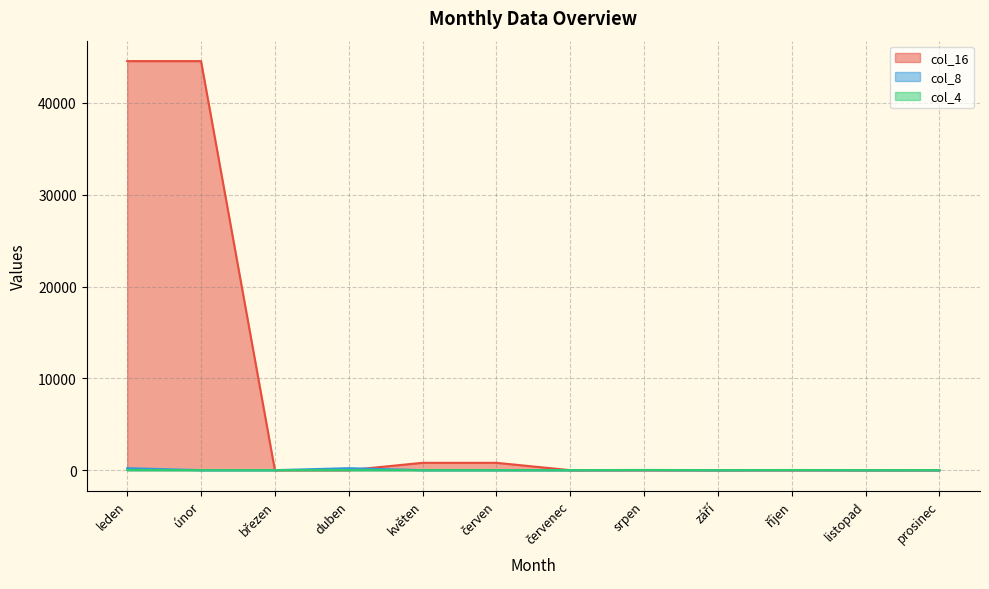

What is the value of the col_16 point at the 5th from the left?

800.0